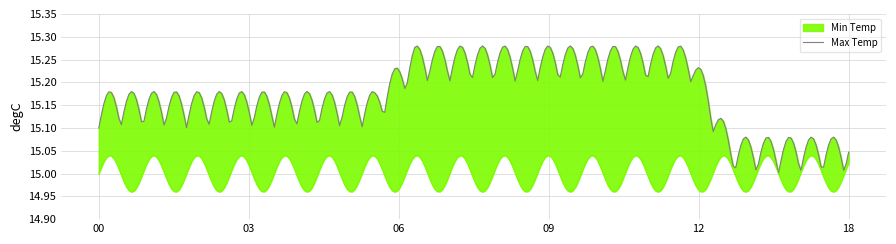

True or false: Max Temp and Min Temp cross at least once.

False